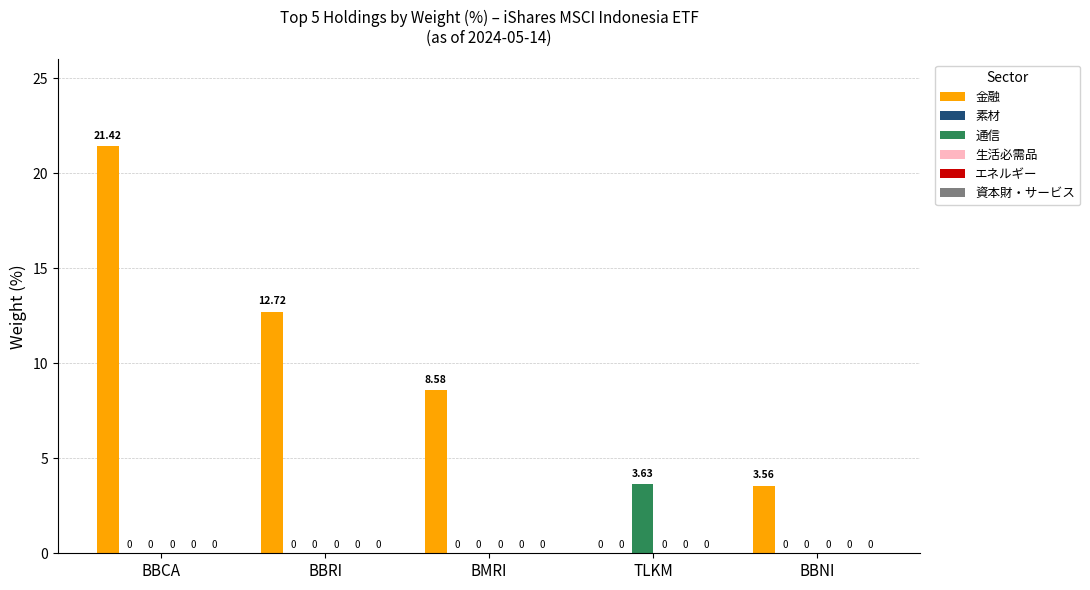

Which series has the largest total across all categories?

金融